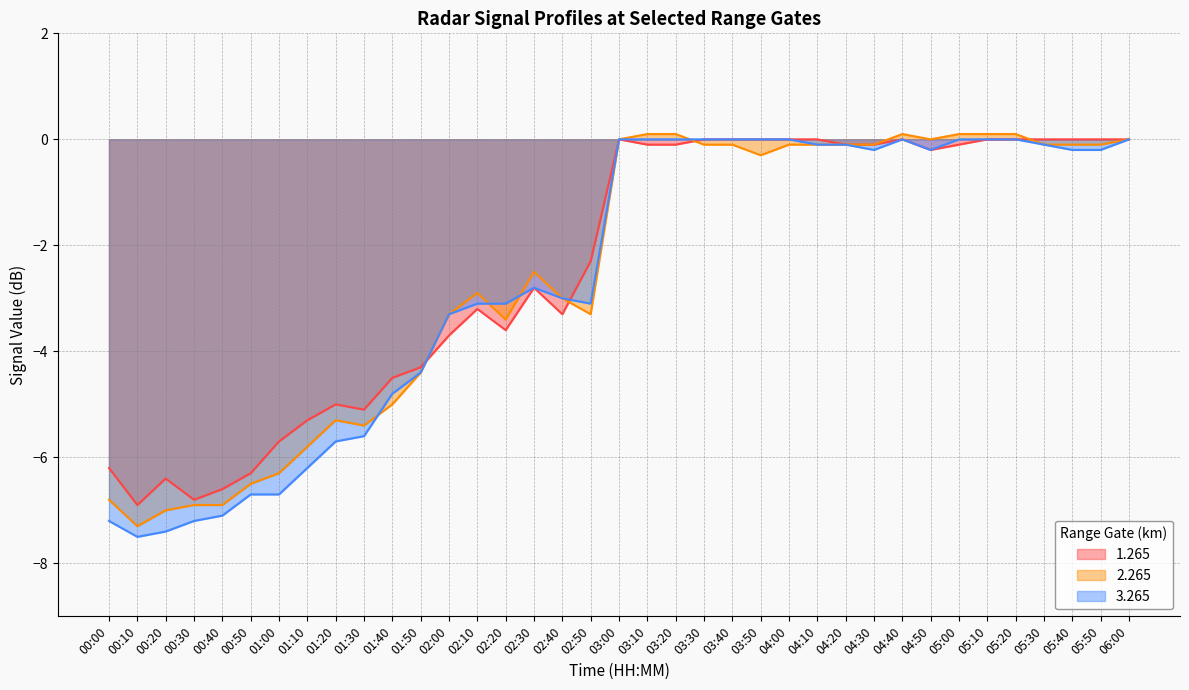

How many times do 1.265 and 2.265 cross each other?

4